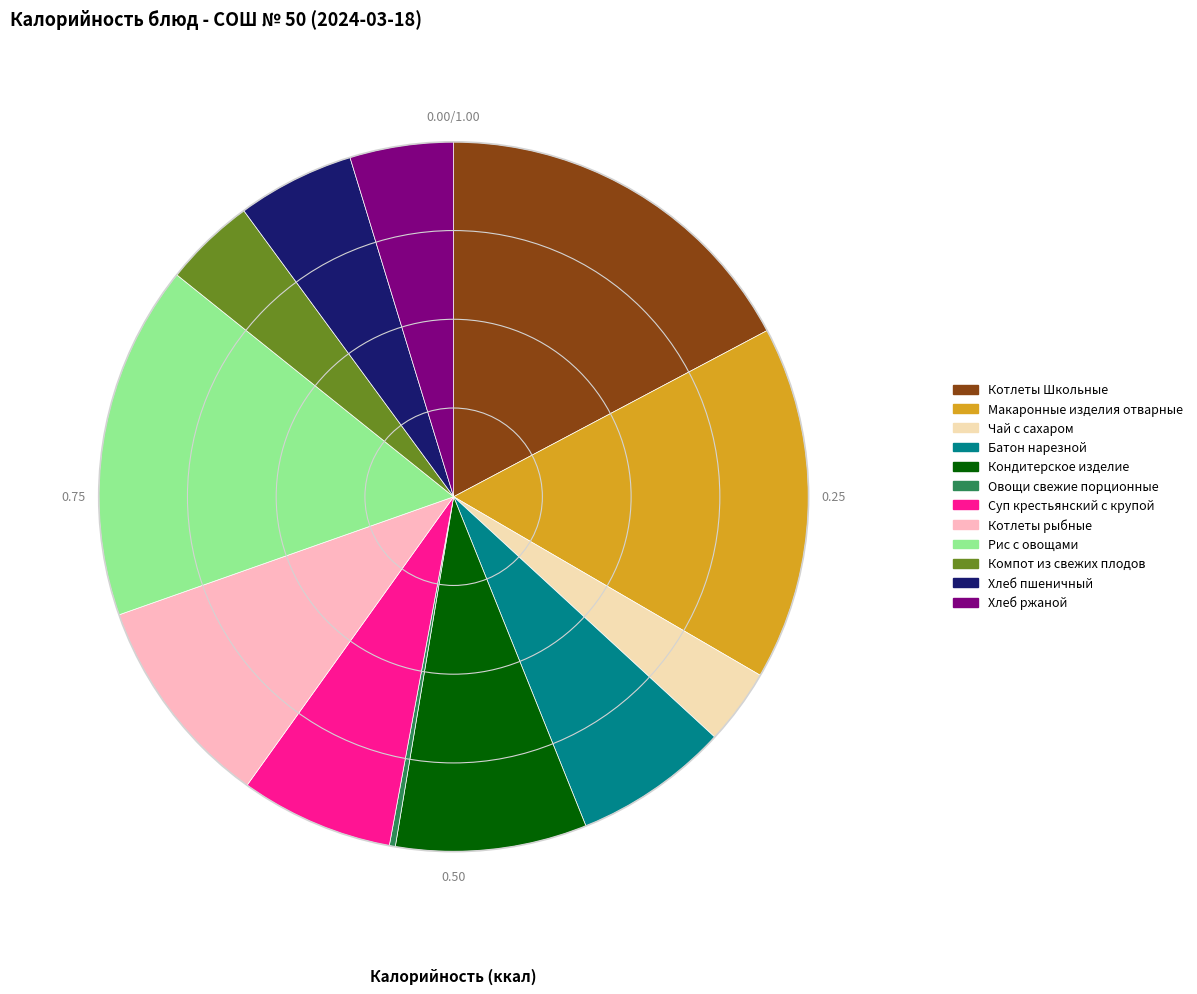

Is there any slice that represents more than half of the pie?

No